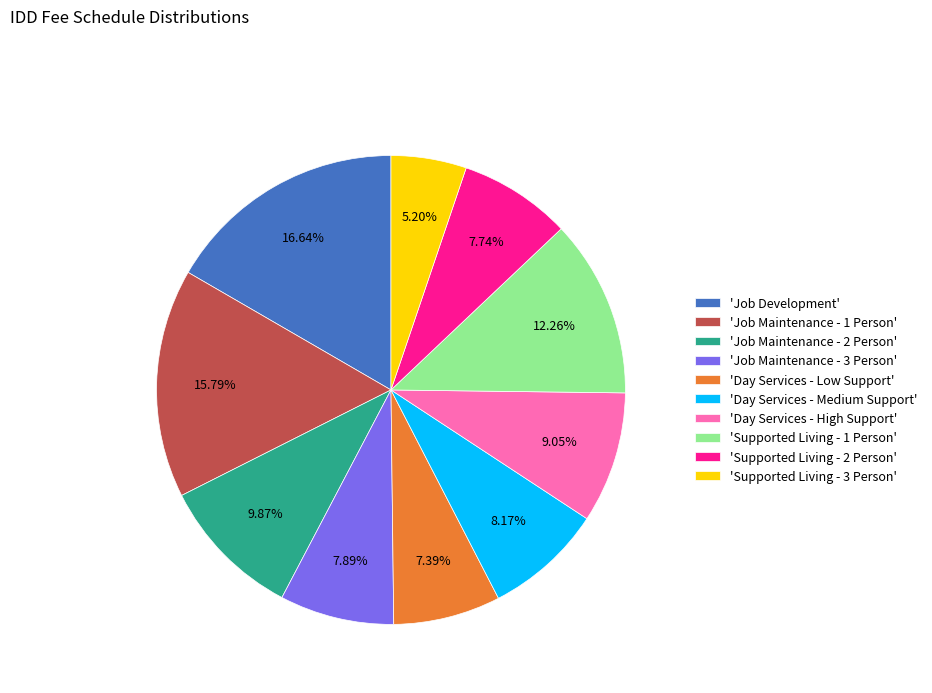

Is there any slice that represents more than half of the pie?

No